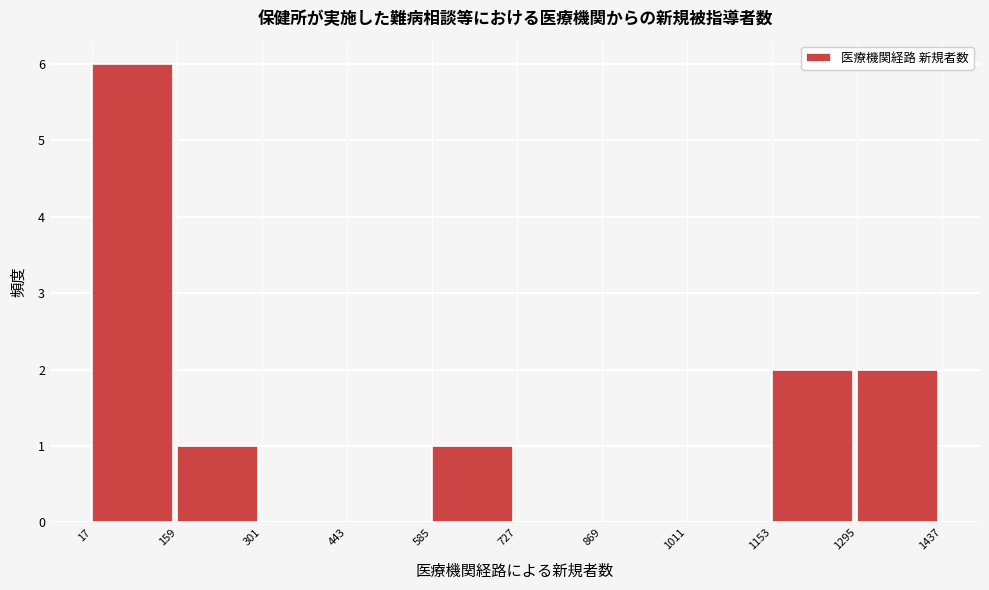

How tall is the bar that spans 159 to 301 on the x-axis? The values are not printed on the chart, so give them approximately, as read against the axis.

1